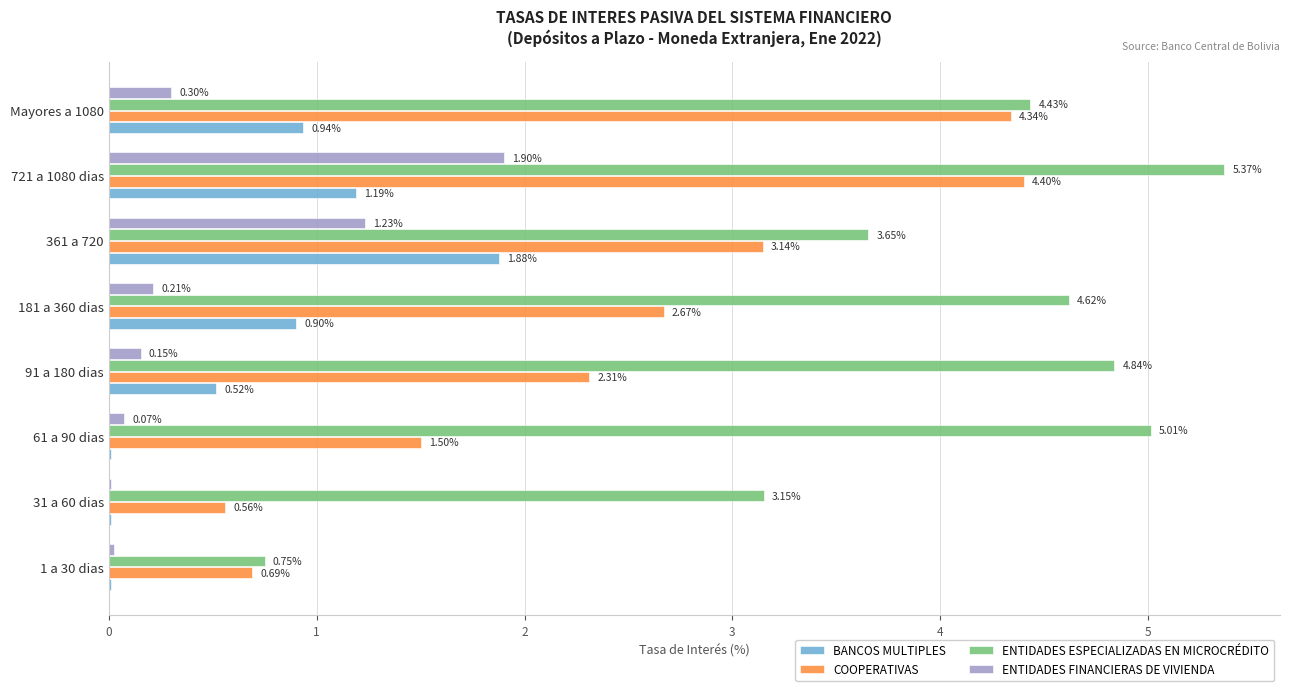

Between 1 a 30 dias and Mayores a 1080, which series saw the biggest shift?

ENTIDADES ESPECIALIZADAS EN MICROCRÉDITO